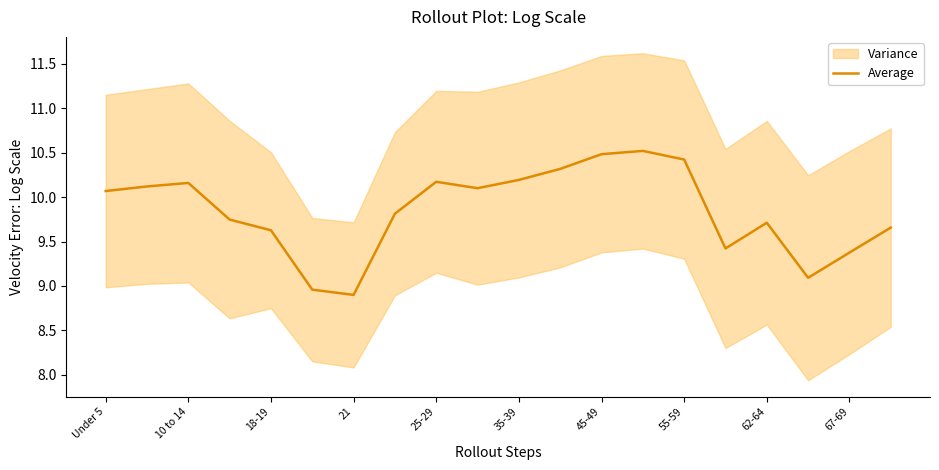

Does the chart display data point markers on the line(s)?

No